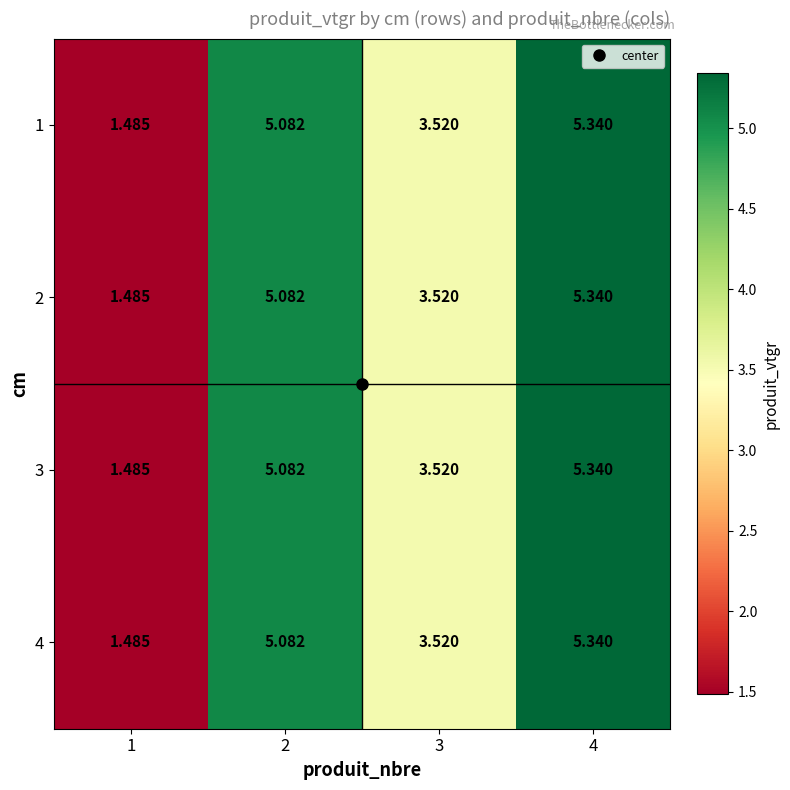

How many distinct data groups are displayed?

4